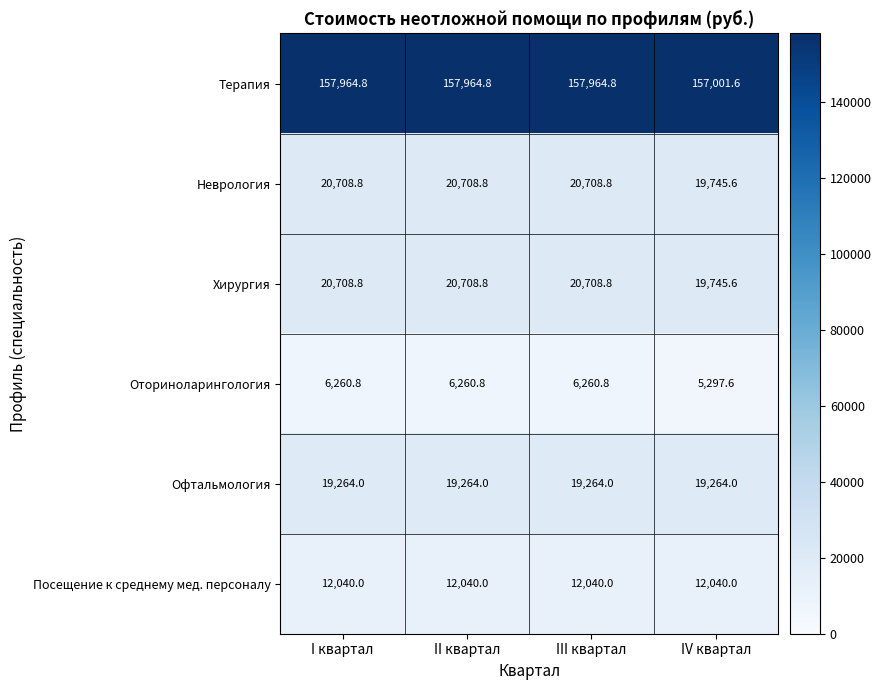

What is the sum of all Терапия values?

630896.0